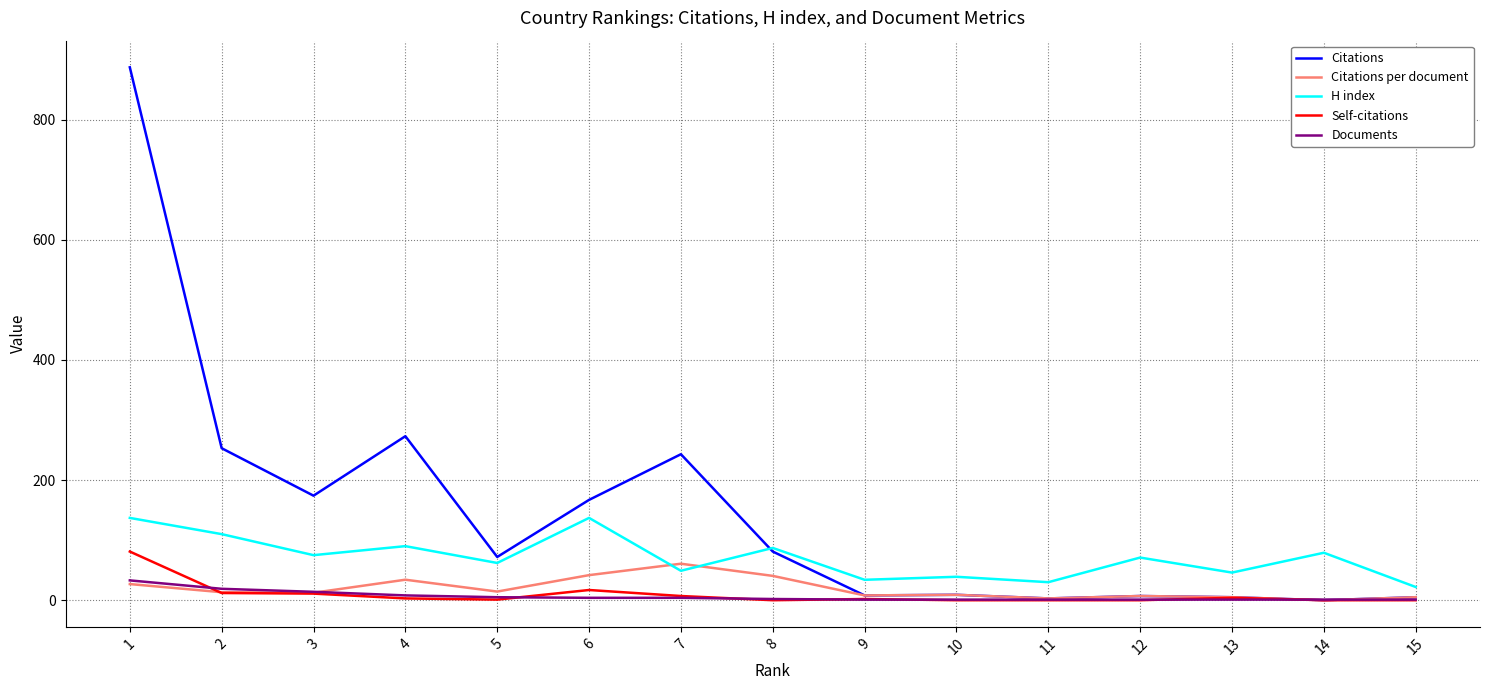

What is the total value across all series at 12?

86.0